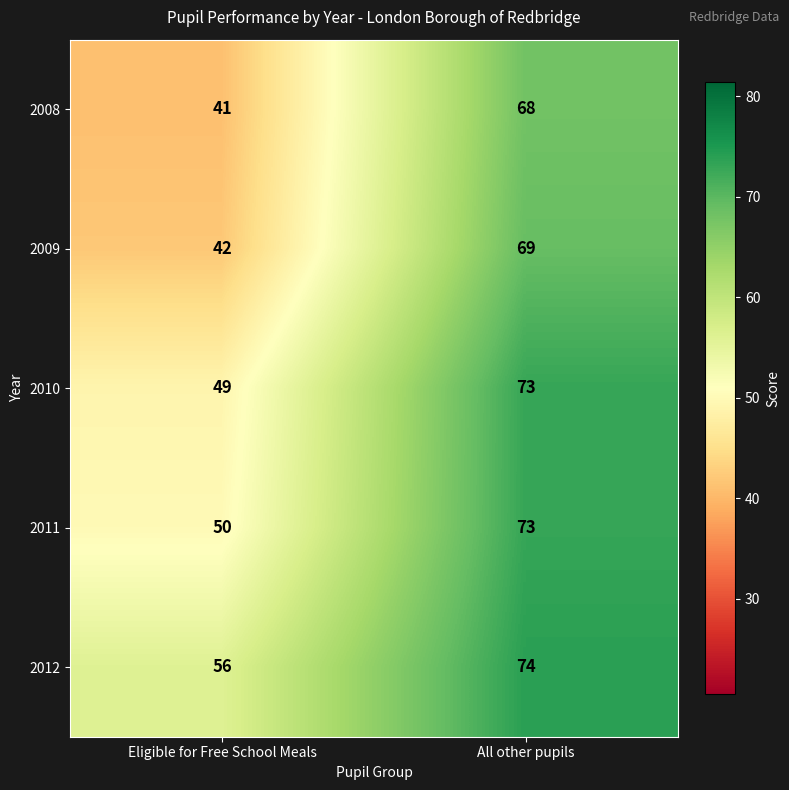

At which category is the sum across all series the highest?

All other pupils